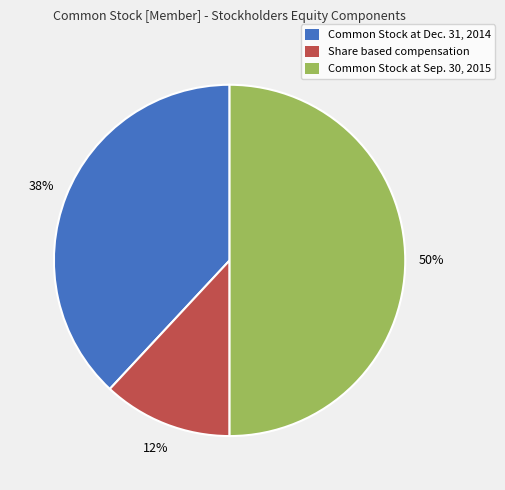

How many segments does this pie chart have?

3